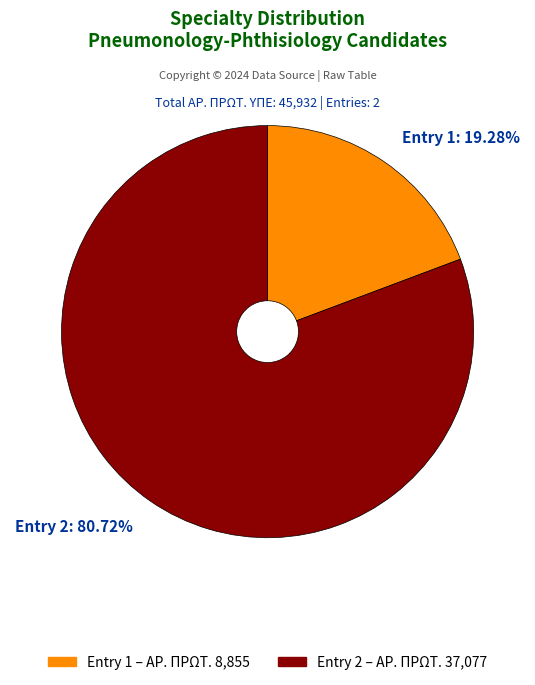

Do Entry 1: 19.28% and Entry 2: 80.72% together represent more than half of the pie?

Yes